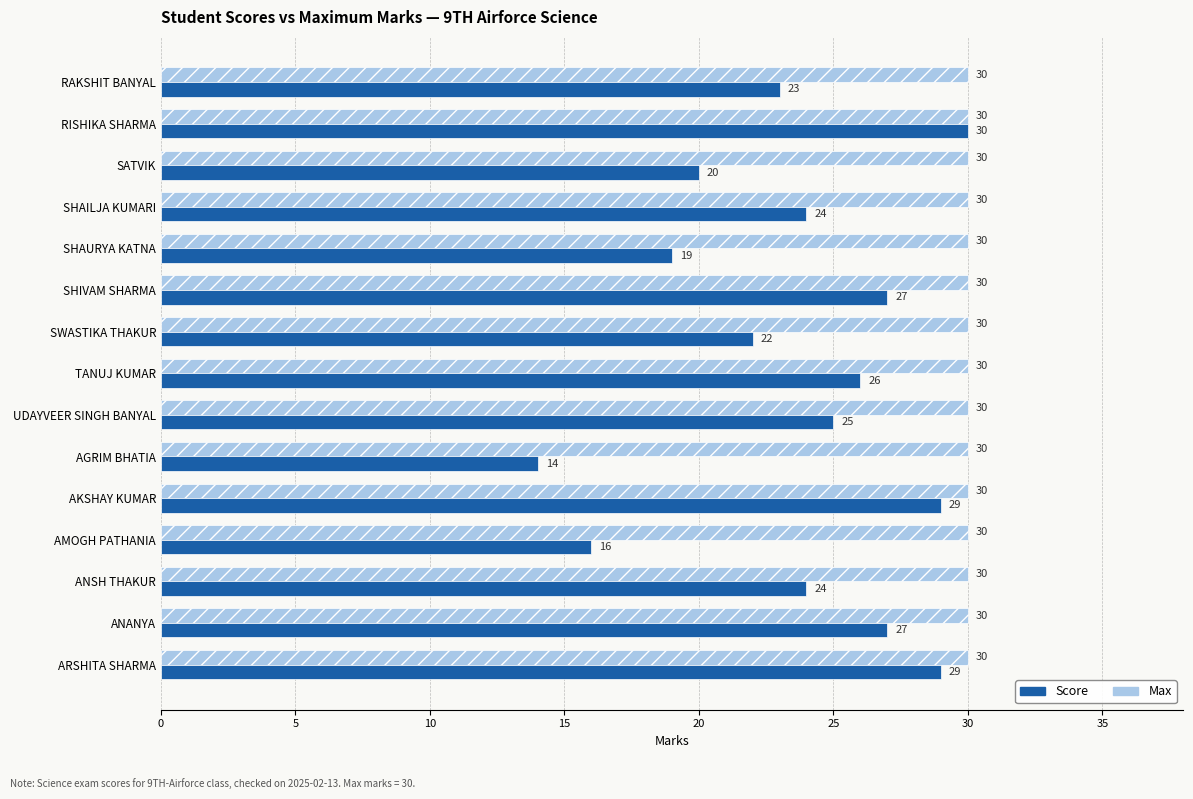

Which series has the largest range (max minus min)?

Score